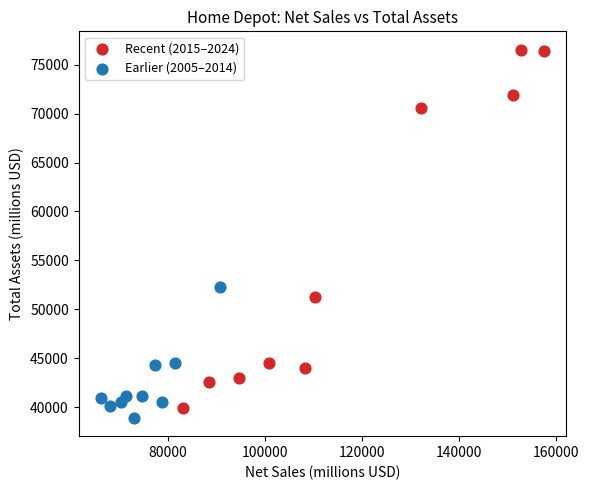

Which series has the widest spread of Y values?

Recent (2015–2024)